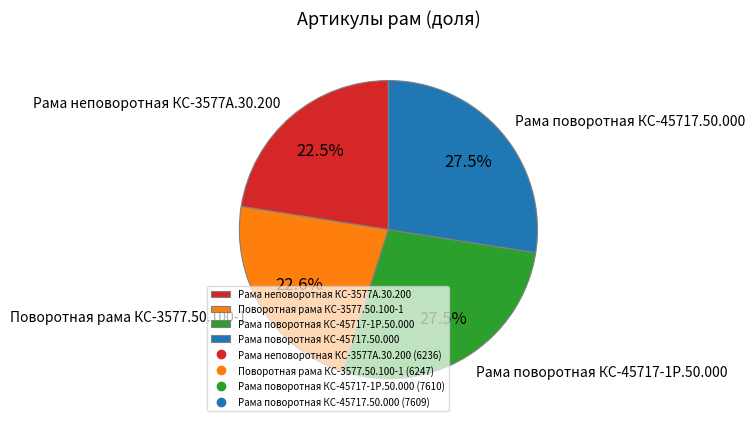

Does Поворотная рама КС-3577.50.100-1 represent more than half of the total?

No